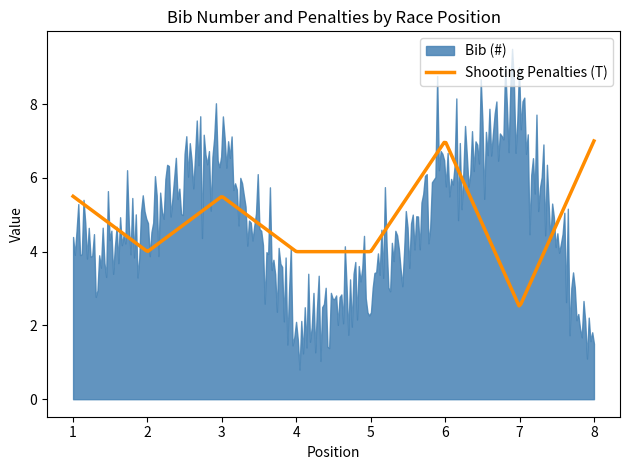

How many interior local valleys does the Shooting Penalties (T) series have?

2